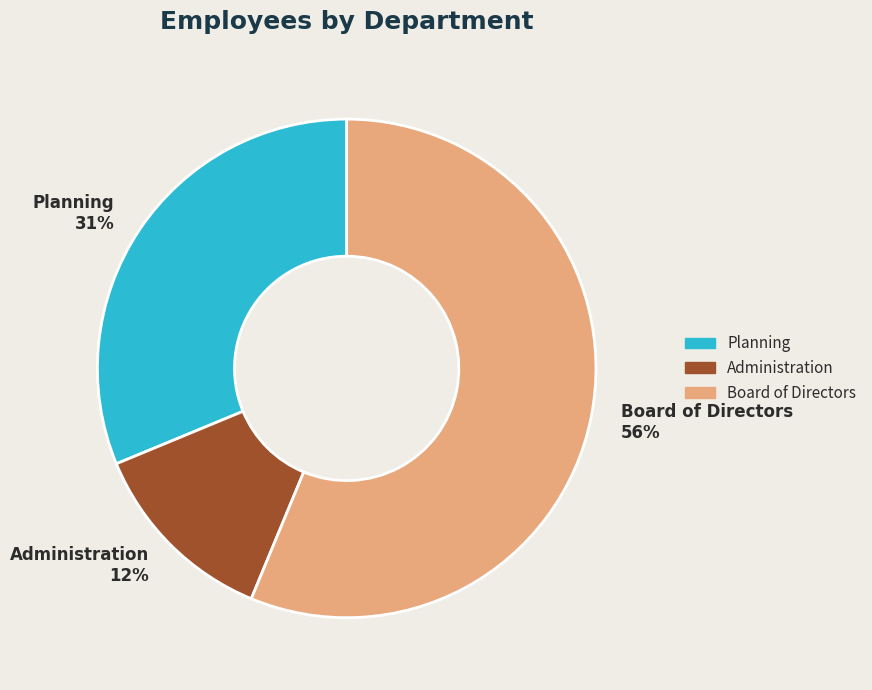

To the nearest percent, what is the difference between the Administration and Board of Directors slice percentages?

44%